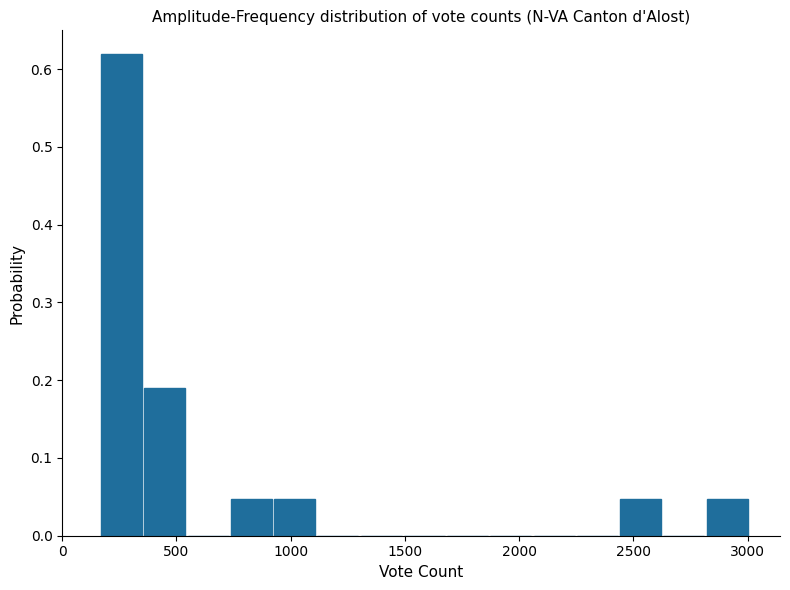

Read against the x-axis, roughly where is the centre of the tallest bar?

250